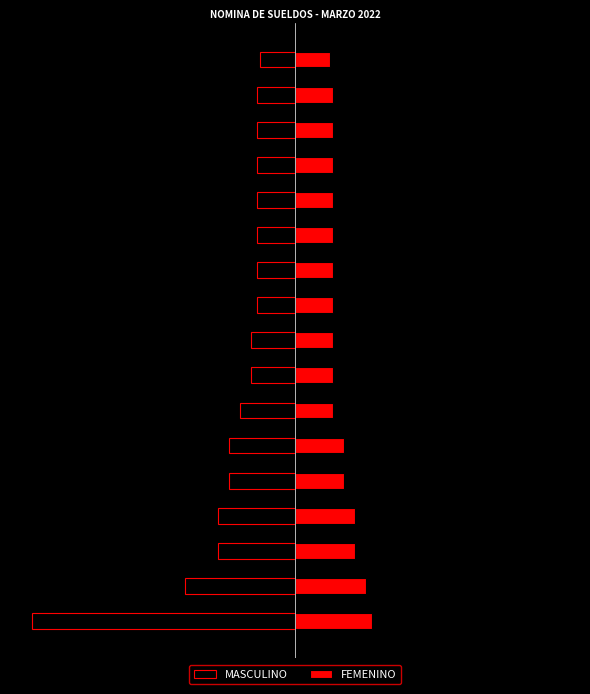

Between 13 and 16, which series saw the biggest shift?

MASCULINO